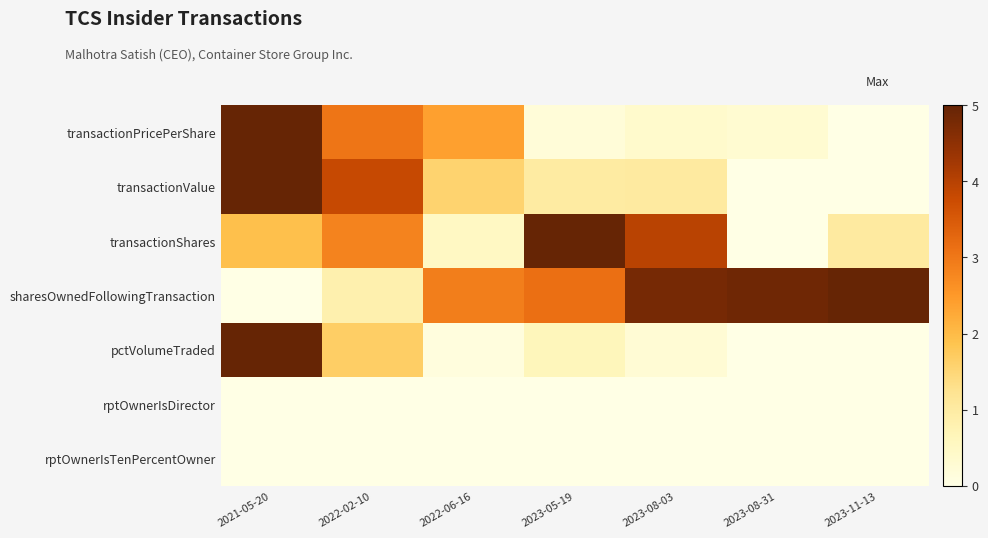

At which category does the chart reach its minimum across all series?

2023-11-13